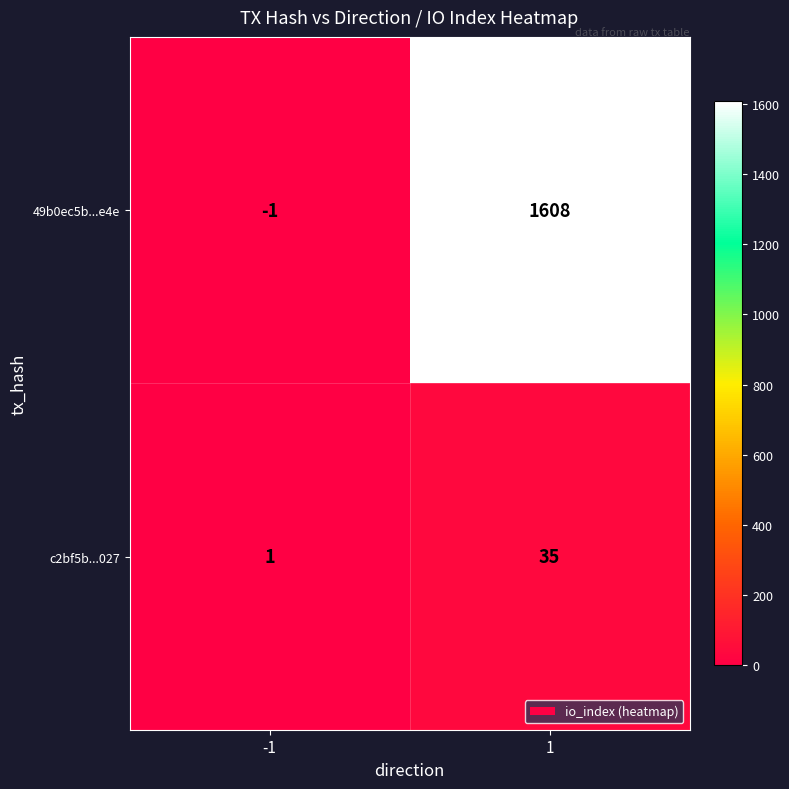

The c2bf5b...027 series shows 35 at 1. True or false?

True